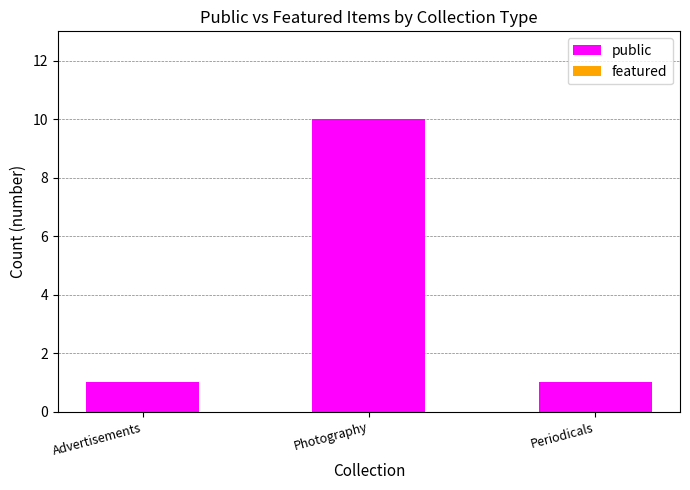

Which category has the highest value across all series?

Photography